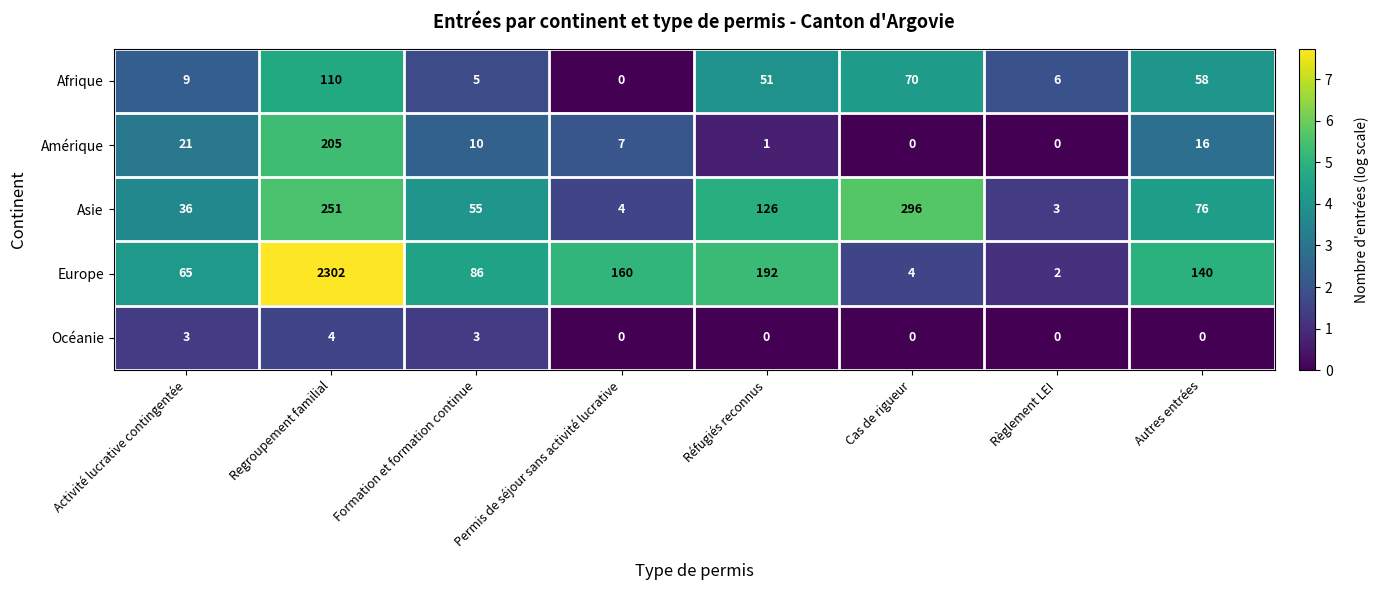

Is it true that Europe equals 50 at Formation et formation continue?

False